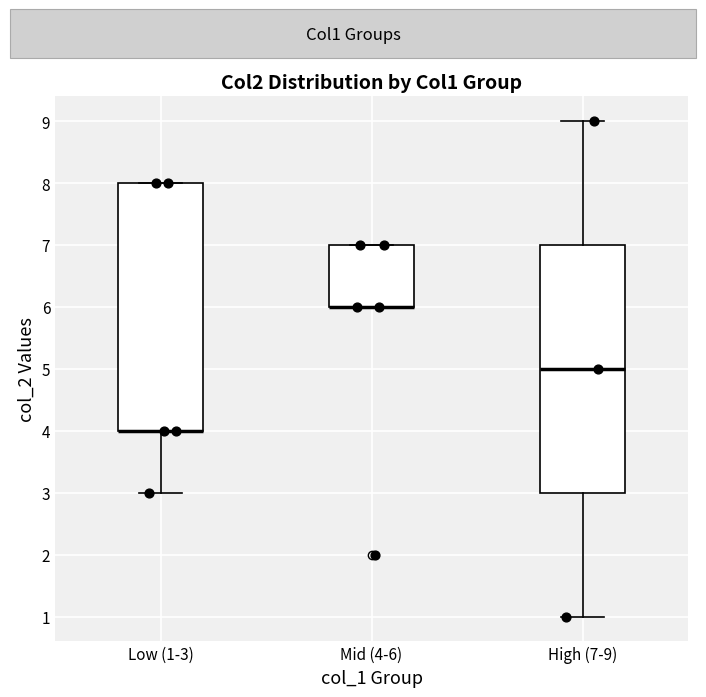

Where does the upper whisker of the box for High (7-9) end on the y-axis? The values are not printed on the chart, so give them approximately, as read against the axis.

9